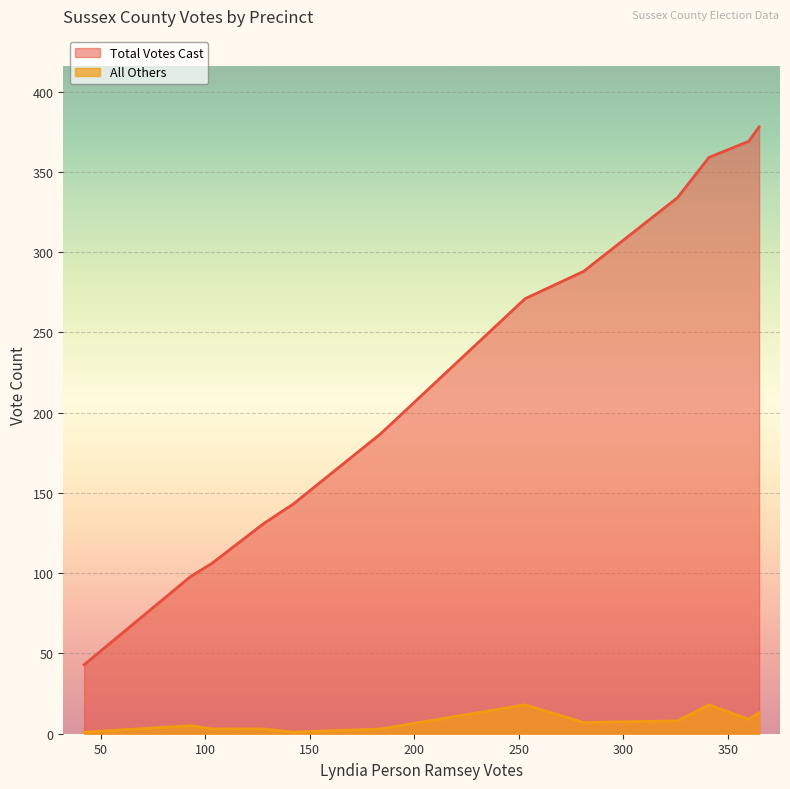

At 401 - Mars Hill, list the series in order from largest to smallest.

Total Votes Cast, All Others